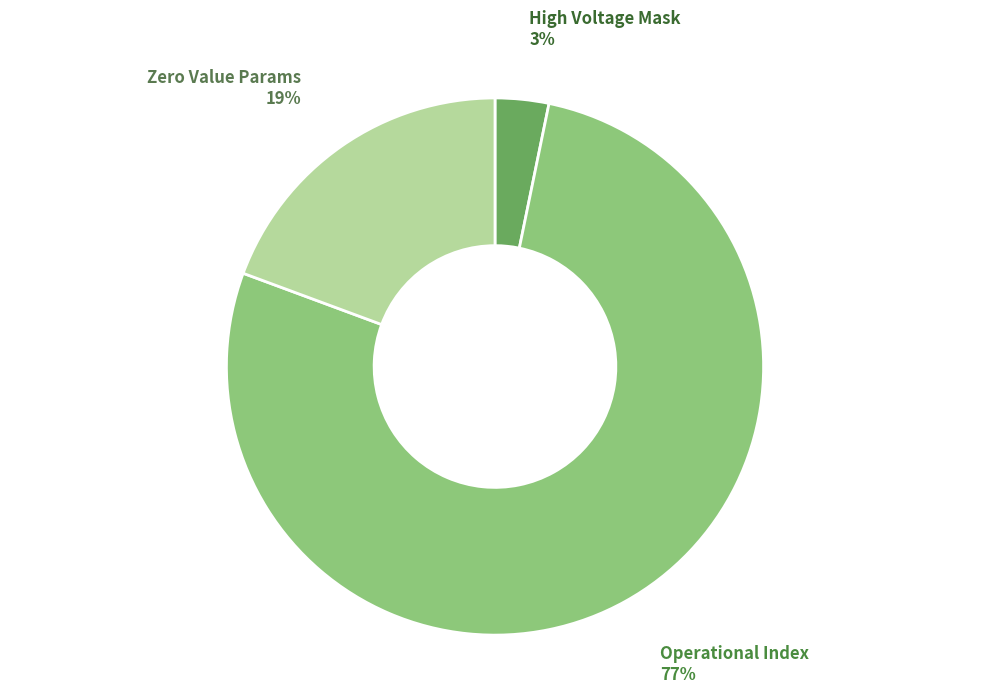

Does any single category account for the majority?

Yes